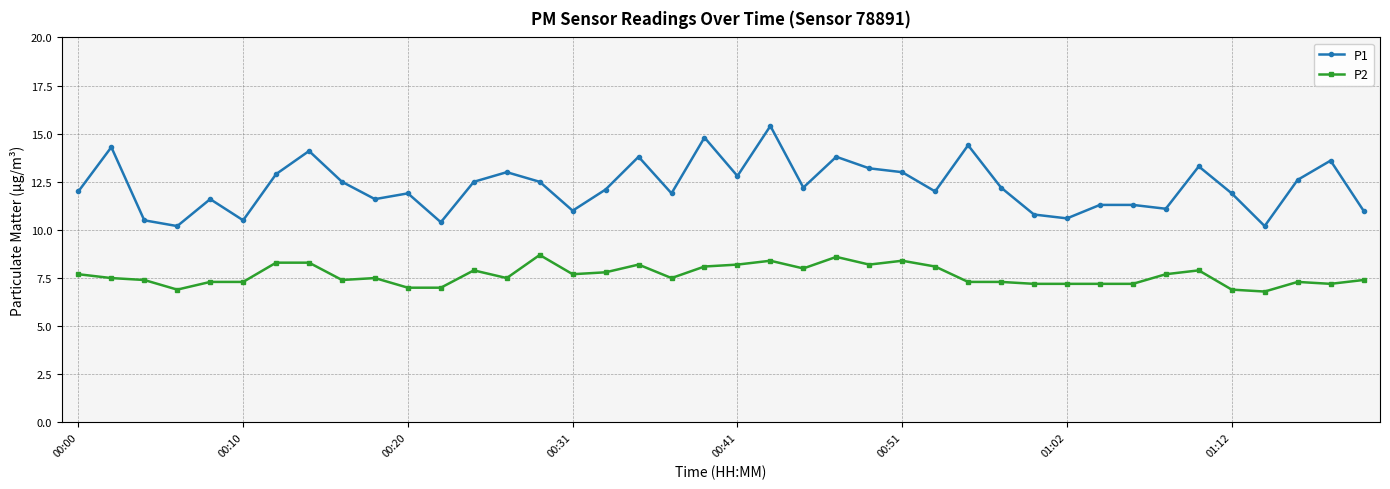

What is the smallest value displayed?

6.8